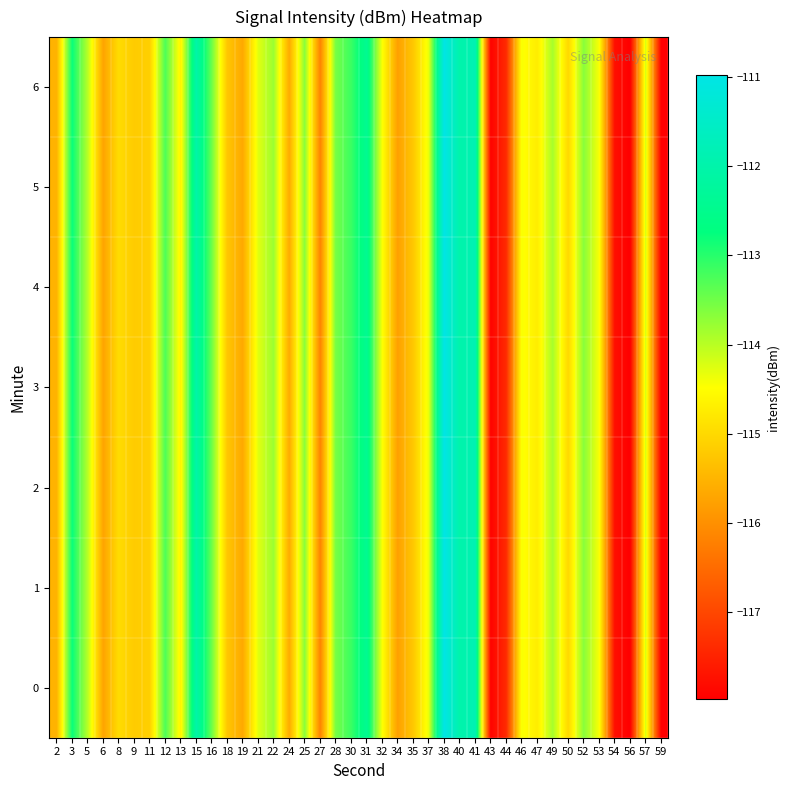

At 28, list the series in order from largest to smallest.

row_0, row_1, row_2, row_3, row_4, row_5, row_6